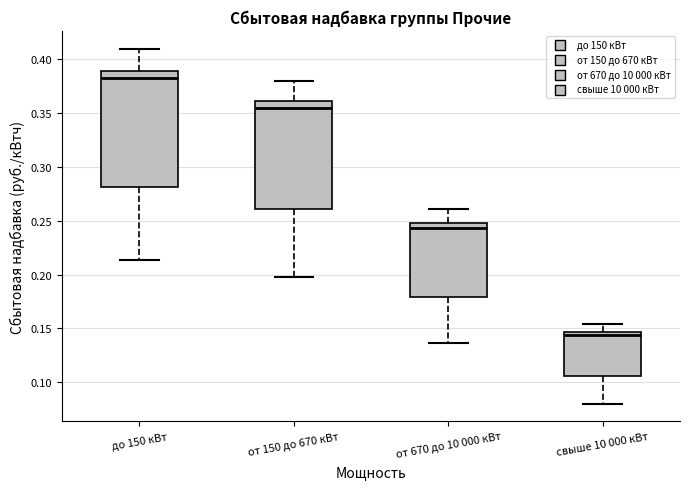

Reading left to right, transcribe this box plot: for each box, give where its median line is, the range the box spans, and where its two whiskers end, as read against the y-axis. The values are not printed on the chart, so give them approximately, as read against the axis.

до 150 кВт: median 0.380, box 0.280 to 0.390, whiskers 0.215 to 0.410
от 150 до 670 кВт: median 0.355, box 0.260 to 0.360, whiskers 0.200 to 0.380
от 670 до 10 000 кВт: median 0.245, box 0.180 to 0.250, whiskers 0.135 to 0.260
свыше 10 000 кВт: median 0.145 (just below the box's upper edge), box 0.105 to 0.145, whiskers 0.080 to 0.155